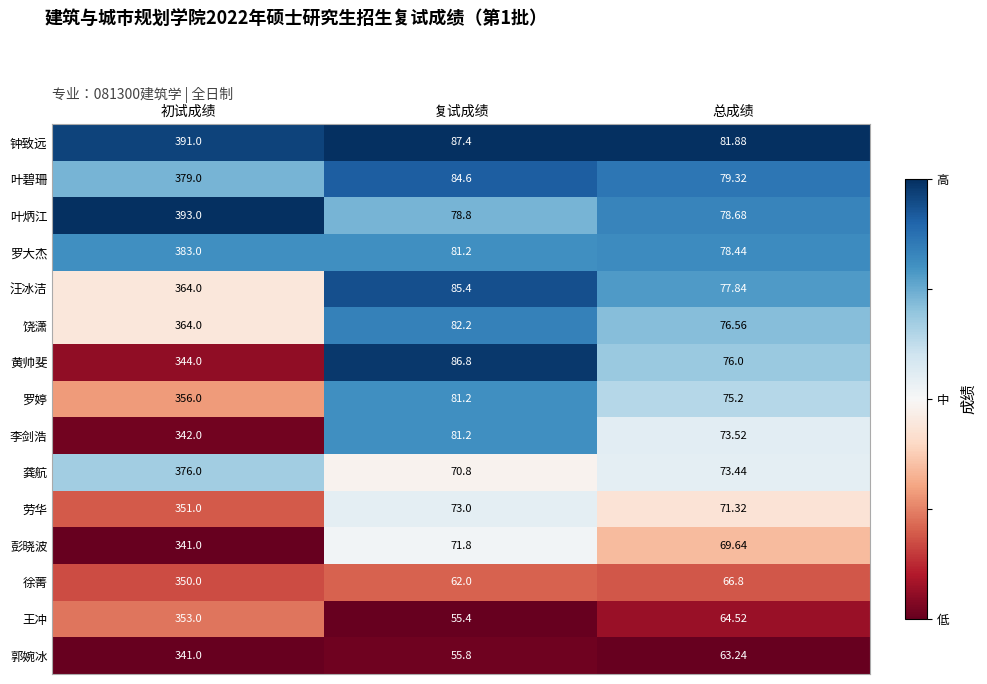

At which category does the chart reach its minimum across all series?

复试成绩